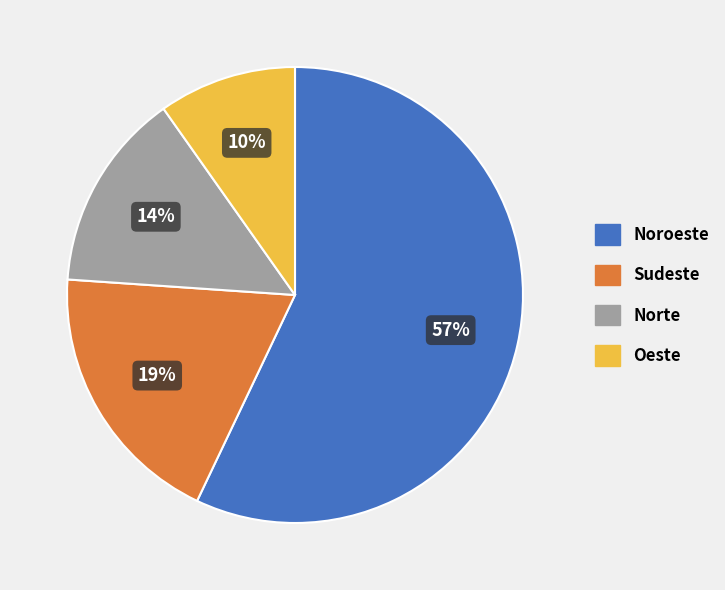

What percentage is the Noroeste slice, to the nearest percent?

57%